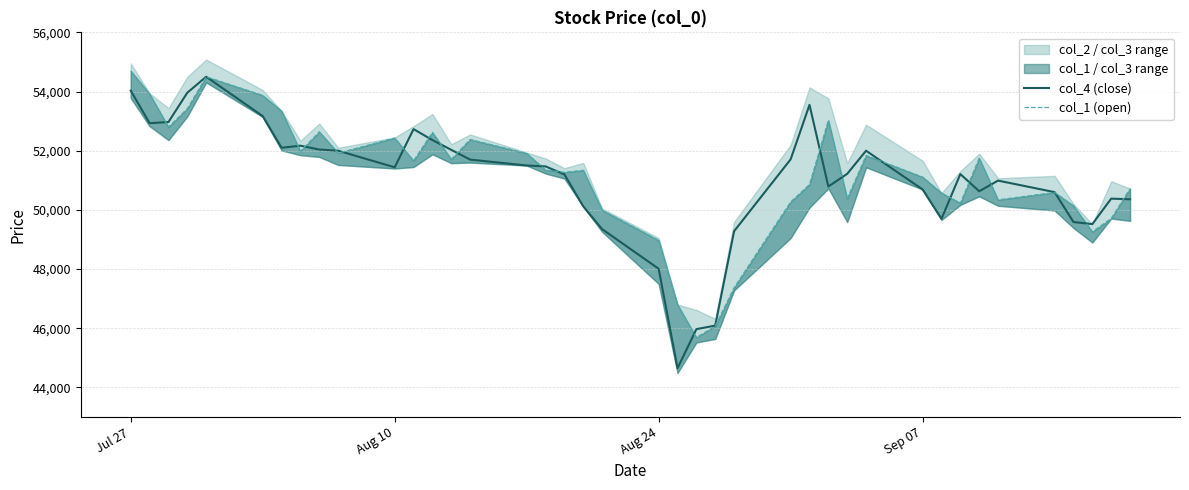

How many lines are shown in the chart?

2